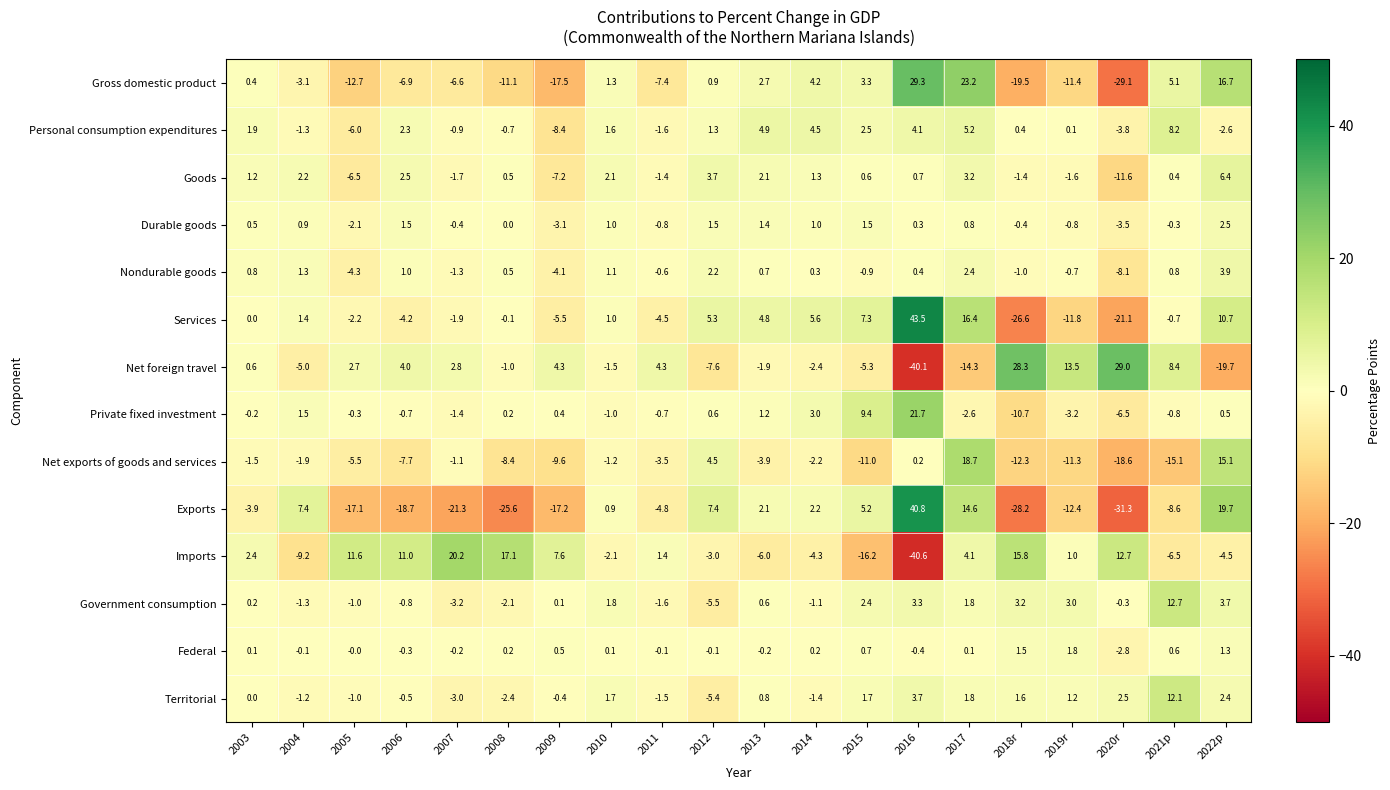

What is the sum of the Imports values at 2013 and 2003?

-3.6